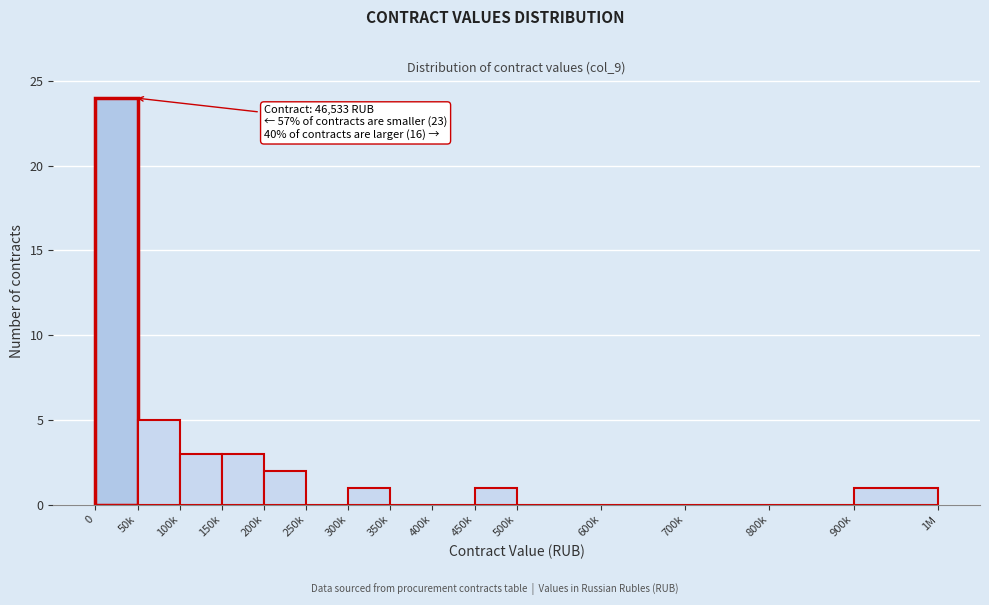

Reading right to left, list all the values displayed in this chart.

900k=1	800k=0	700k=0	600k=0	500k=0	450k=1	400k=0	350k=0	300k=1	250k=0	200k=2	150k=3	100k=3	50k=5	0=24